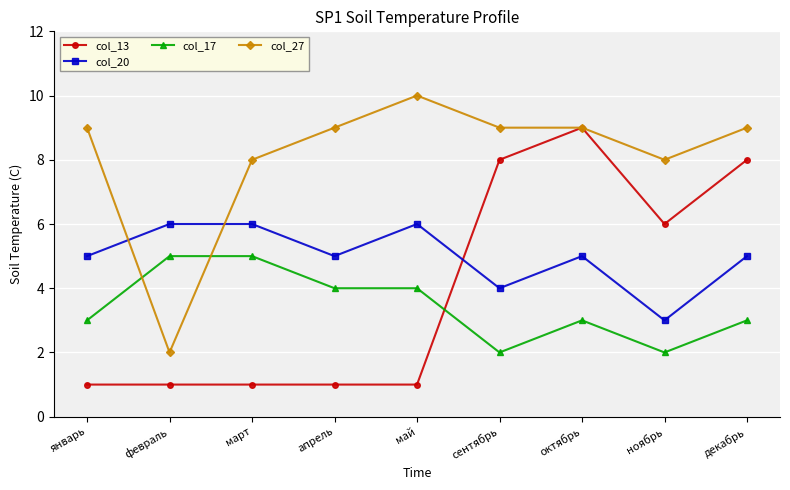

At which category is the sum across all series the highest?

октябрь